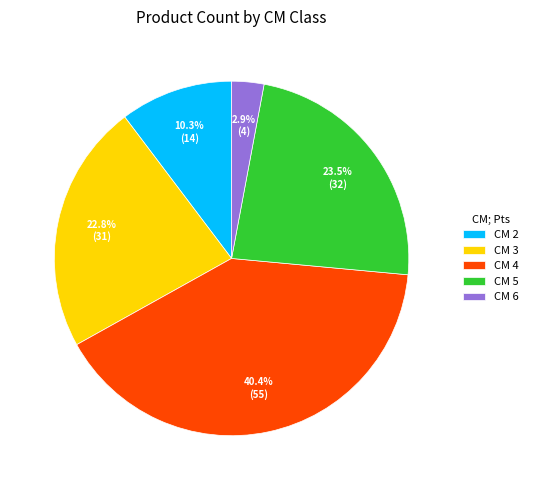

What portion of the pie excludes CM 2?

89.7%